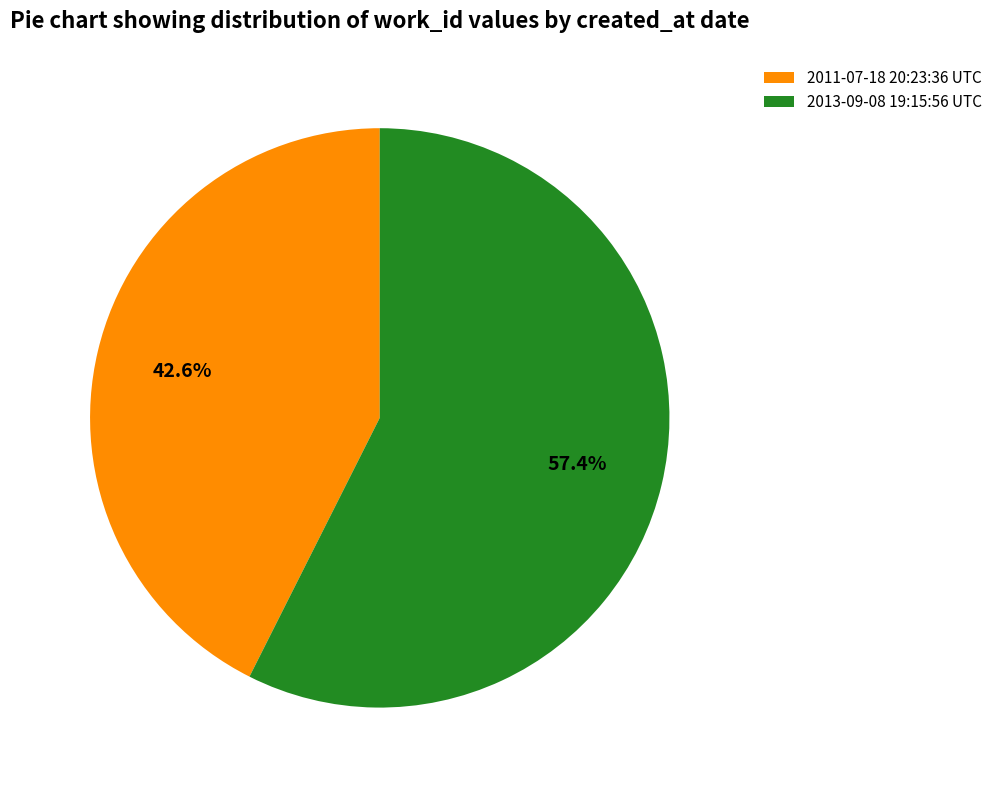

Combined, do 2011-07-18 20:23:36 UTC and 2013-09-08 19:15:56 UTC account for over 50%?

Yes